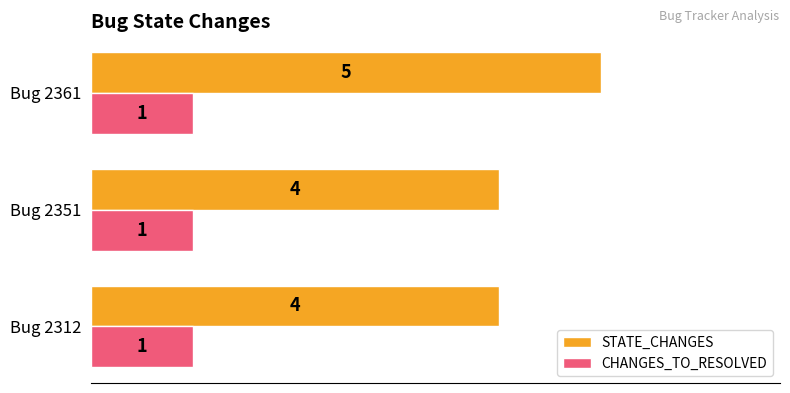

How many STATE_CHANGES values are between 4 and 5?

3